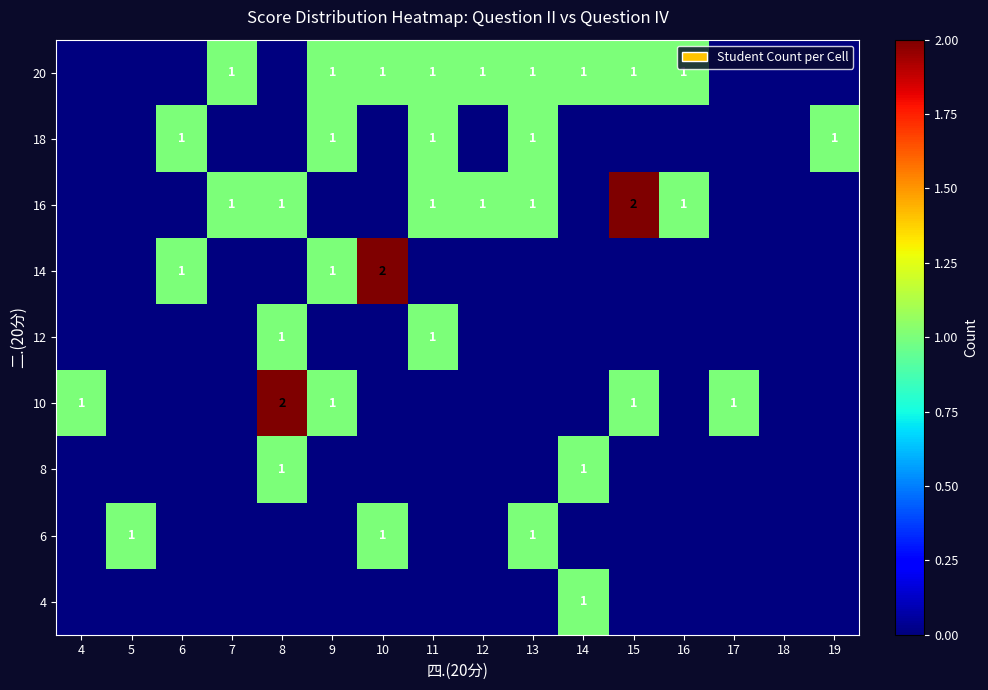

Is it true that 10 equals 2 at 4?

False